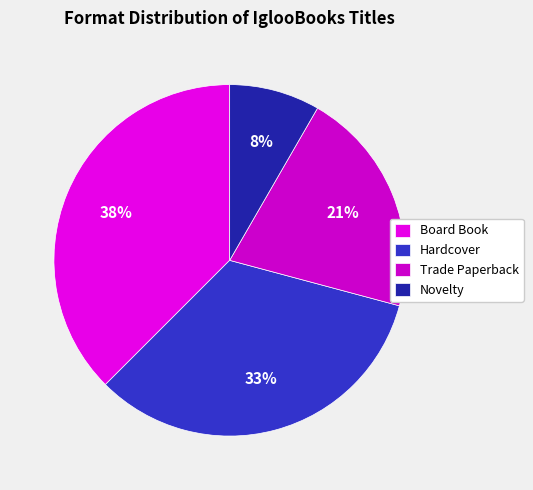

How many slices are in this pie chart?

4